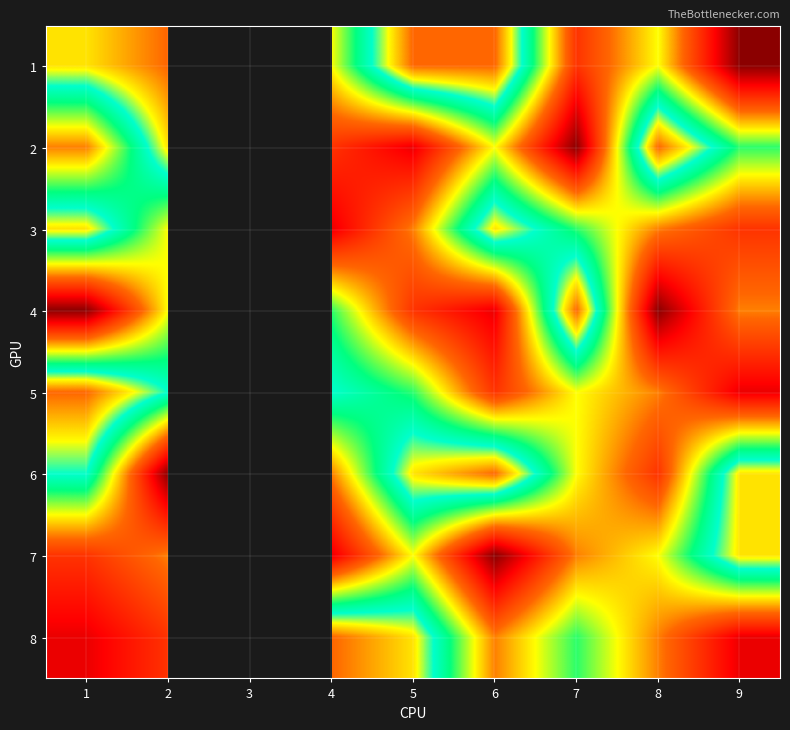

How many values in 3 are above zero?

8